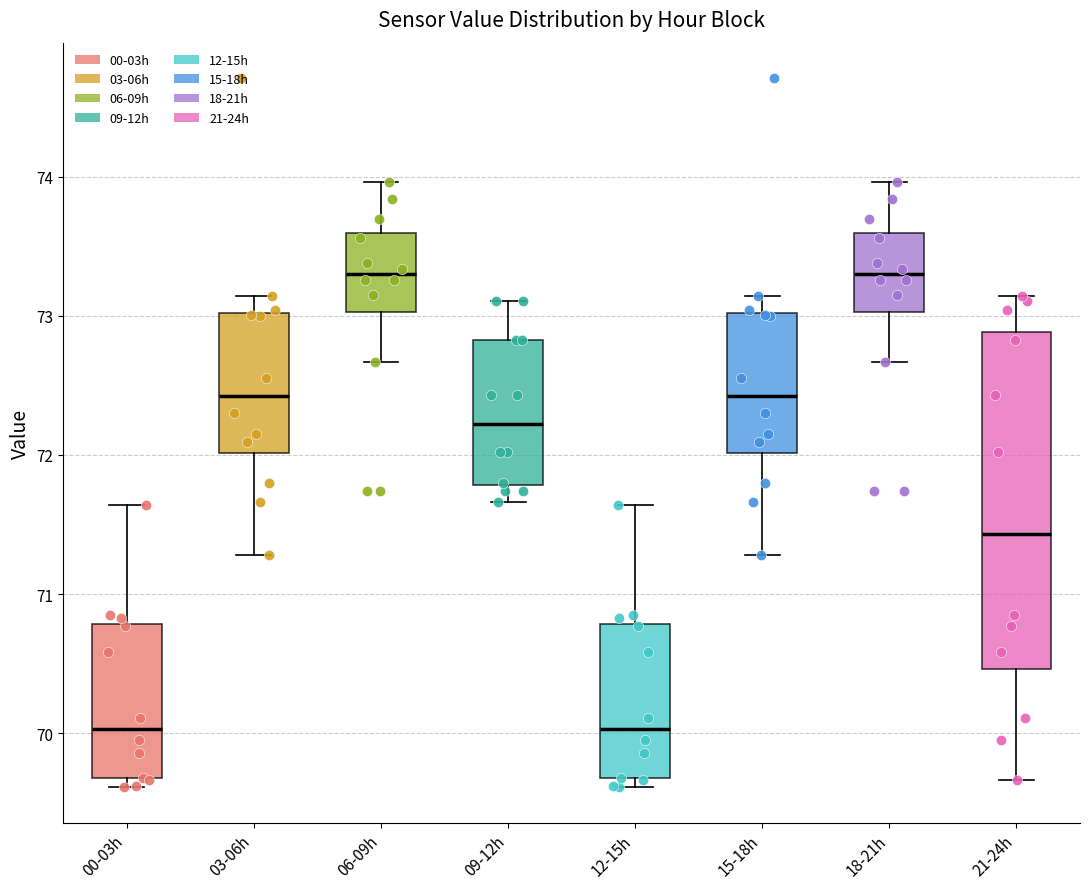

Where is the upper edge of the box for 06-09h on the y-axis? The values are not printed on the chart, so give them approximately, as read against the axis.

73.6